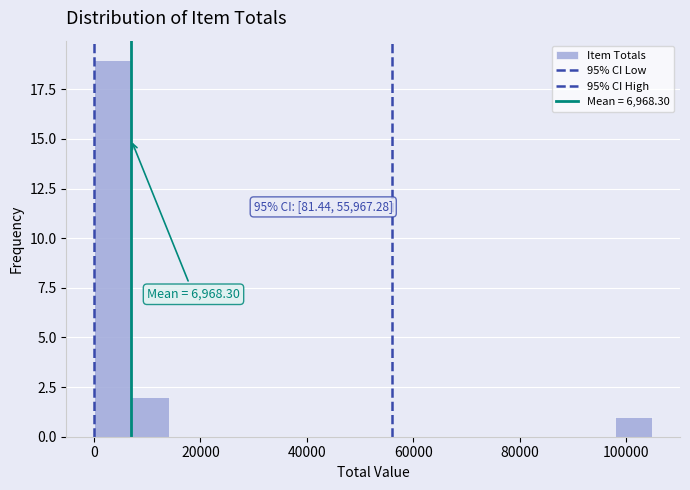

Read against the x-axis, roughly where is the centre of the tallest bar?

4000